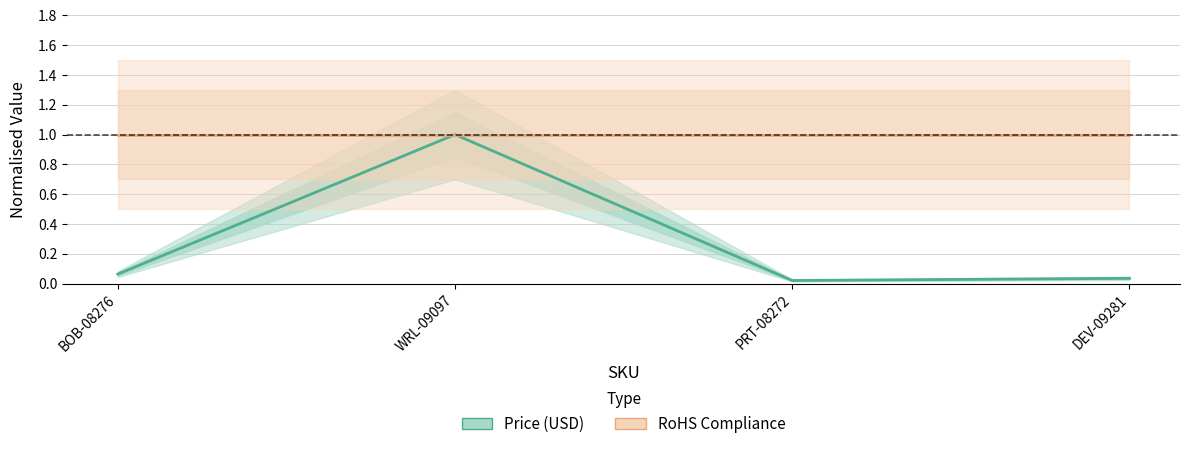

At which label is RoHS Compliance closest to 1?

BOB-08276